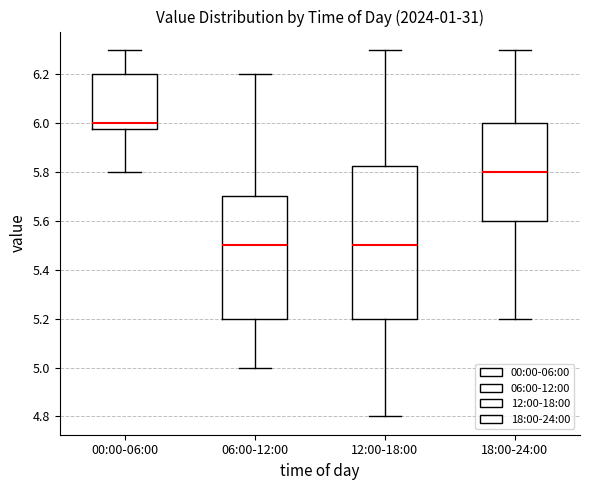

Which box is the tallest, from its lower edge to its upper edge?

12:00-18:00